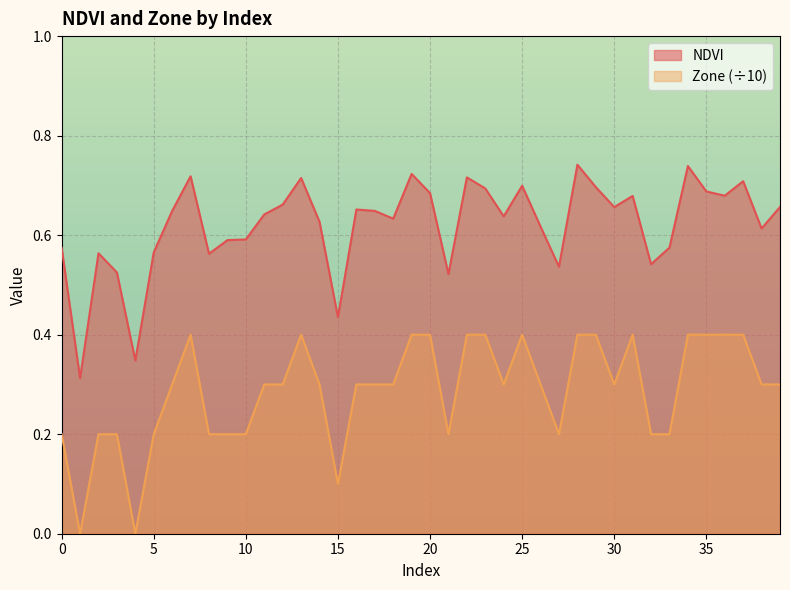

True or false: NDVI has a value of 0.4 at 24.

False